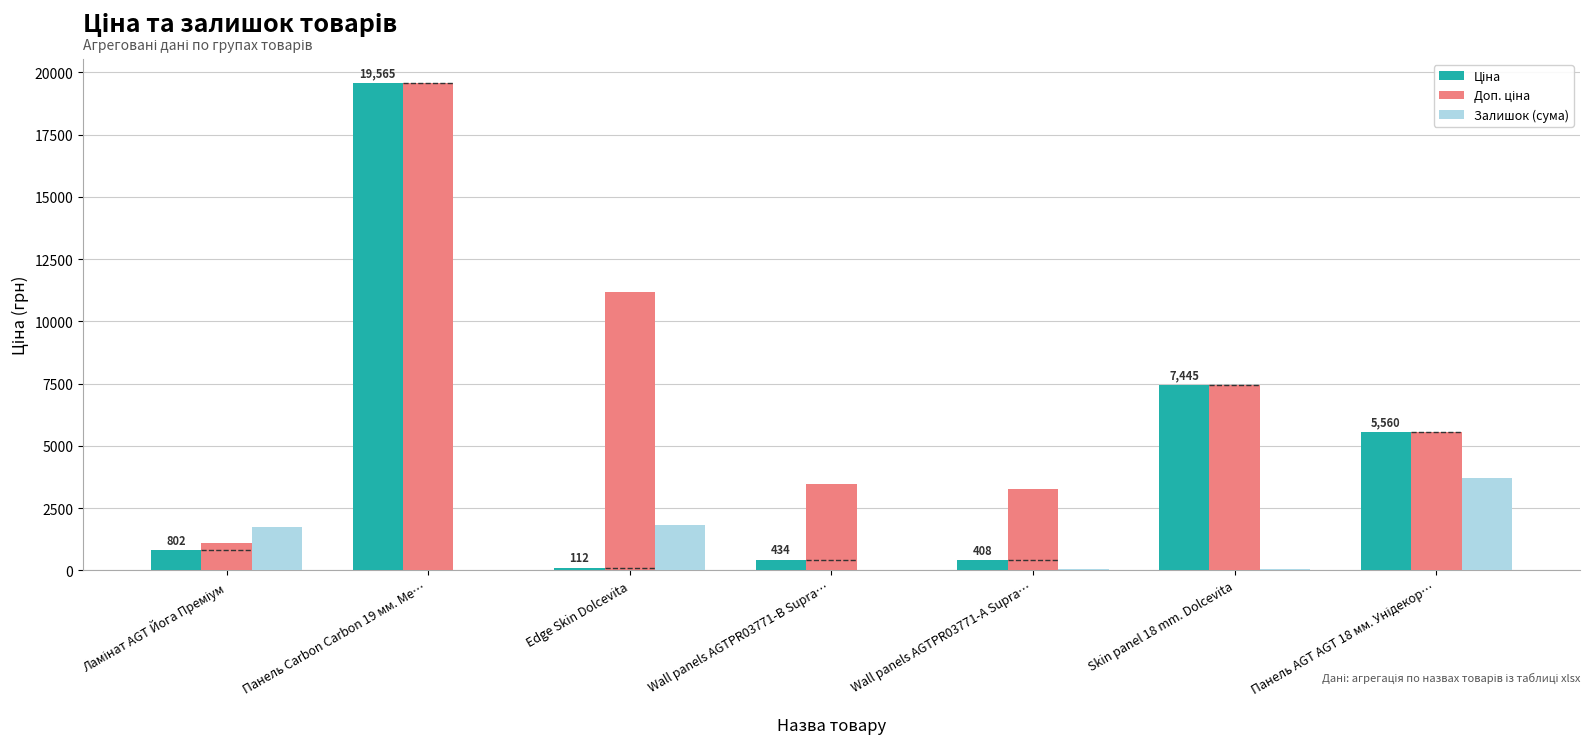

At which category is the sum across all series the highest?

Панель Carbon Carbon 19 мм. Ме…